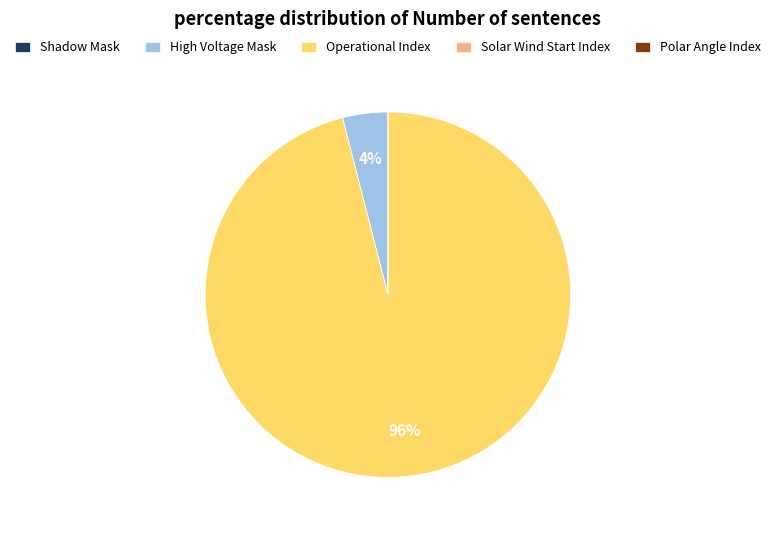

Is there any slice that represents more than half of the pie?

Yes